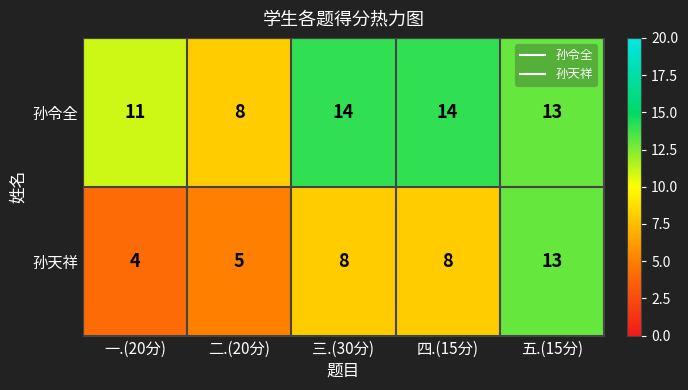

At which label does 孙令全 first exceed 13?

三.(30分)